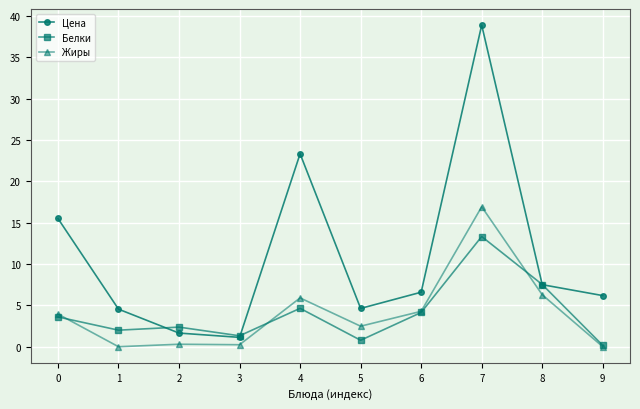

At which label is Цена closest to 20?

4